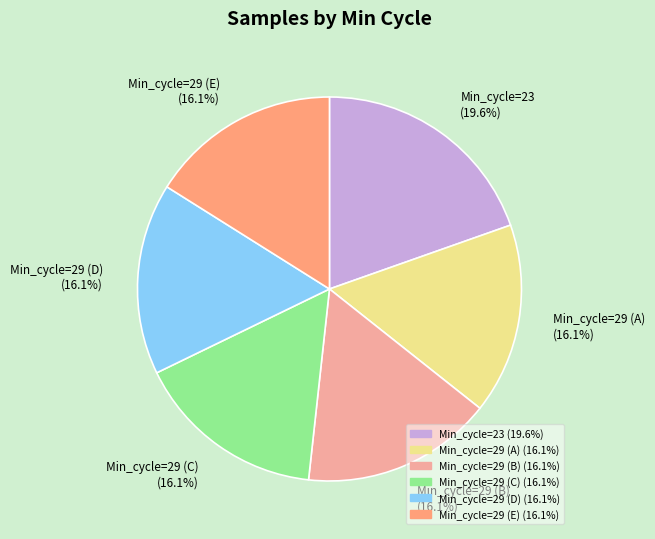

Count the number of slices in the pie.

6